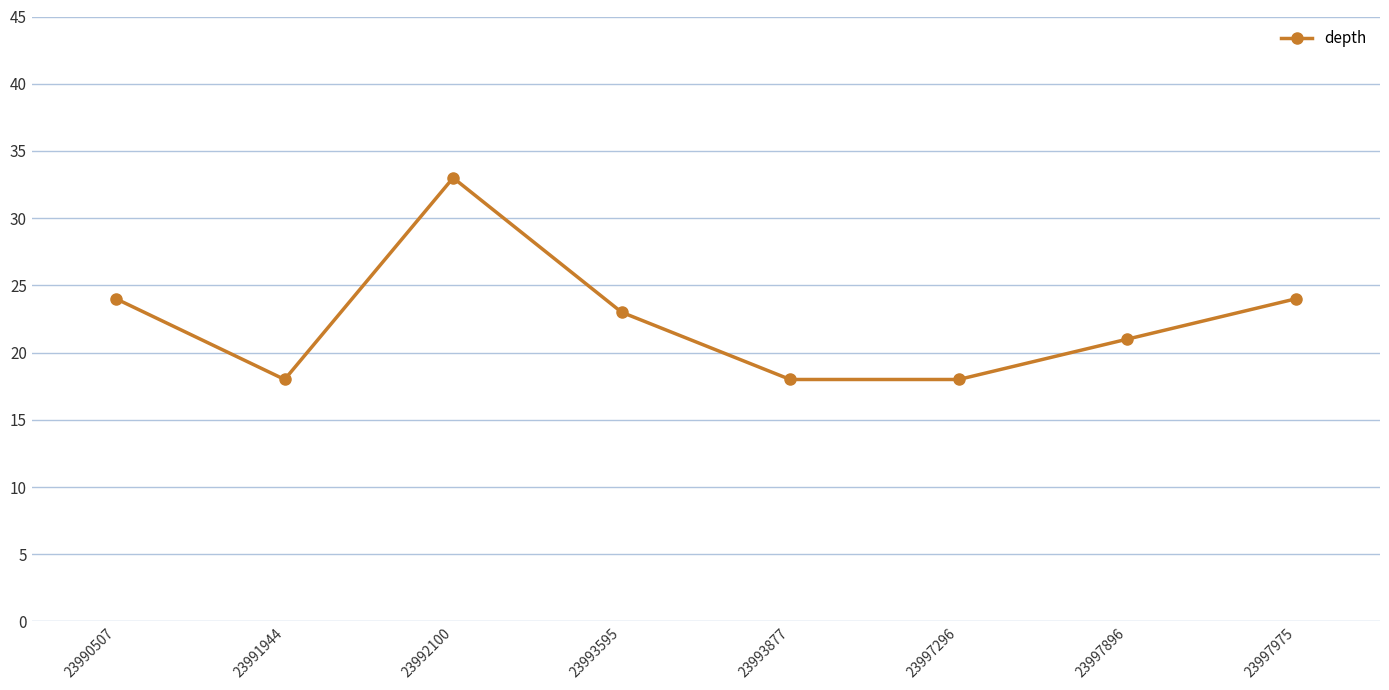

Reading right to left, transcribe all the data shown in this chart.

24	21	18	18	23	33	18	24